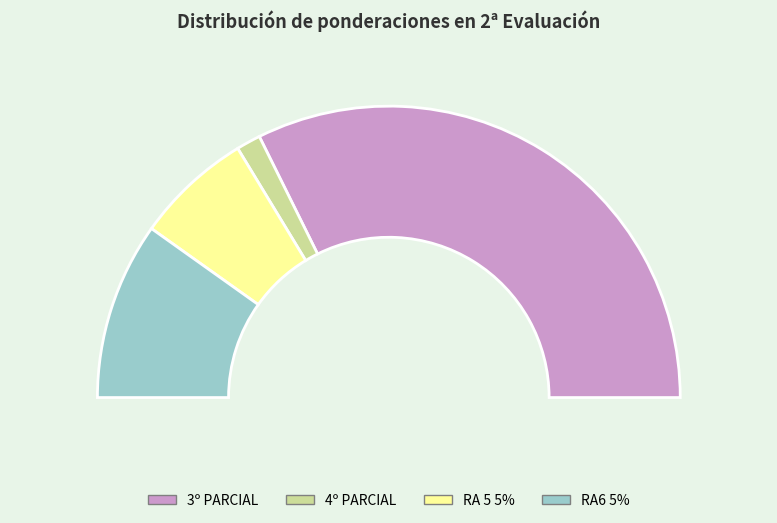

Does 4º PARCIAL represent more than half of the total?

No